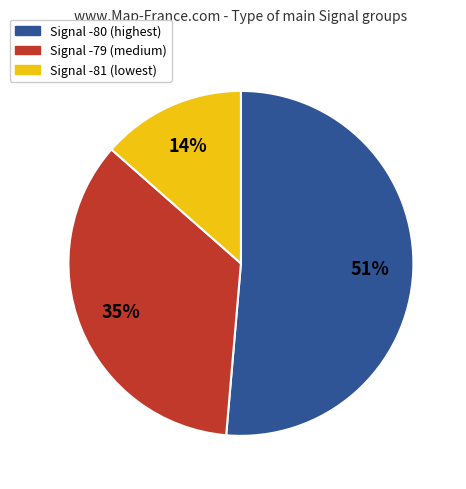

Is there any slice that represents more than half of the pie?

Yes